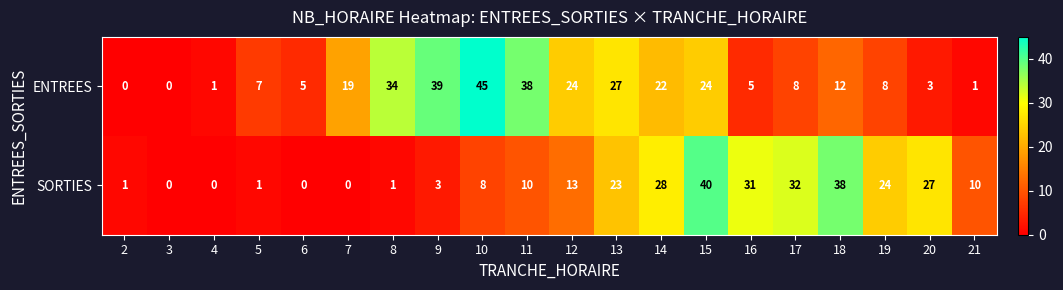

Which category has the highest value across all series?

10